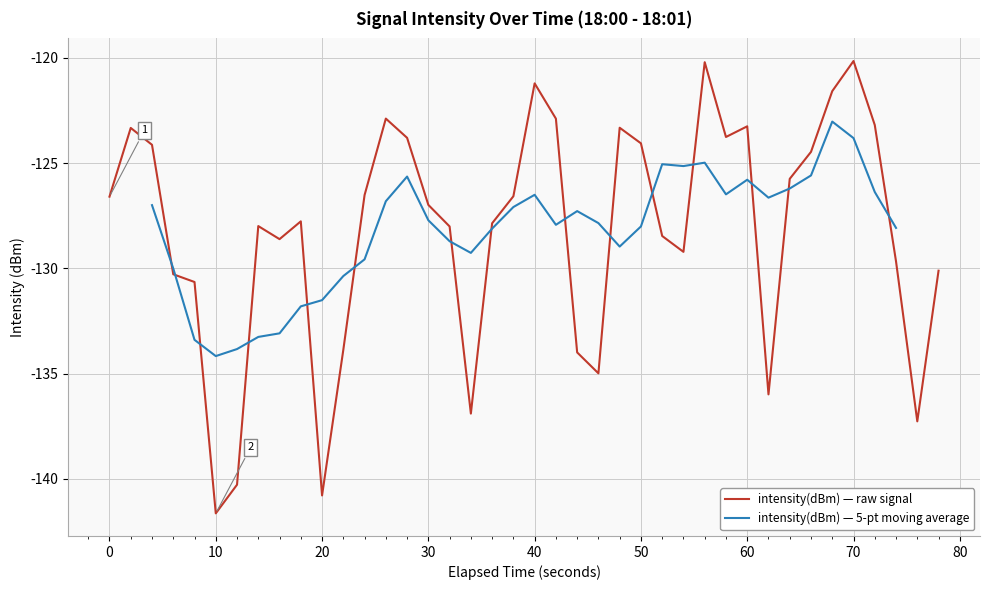

What is the lowest value of the intensity(dBm) — raw signal series?

-141.6